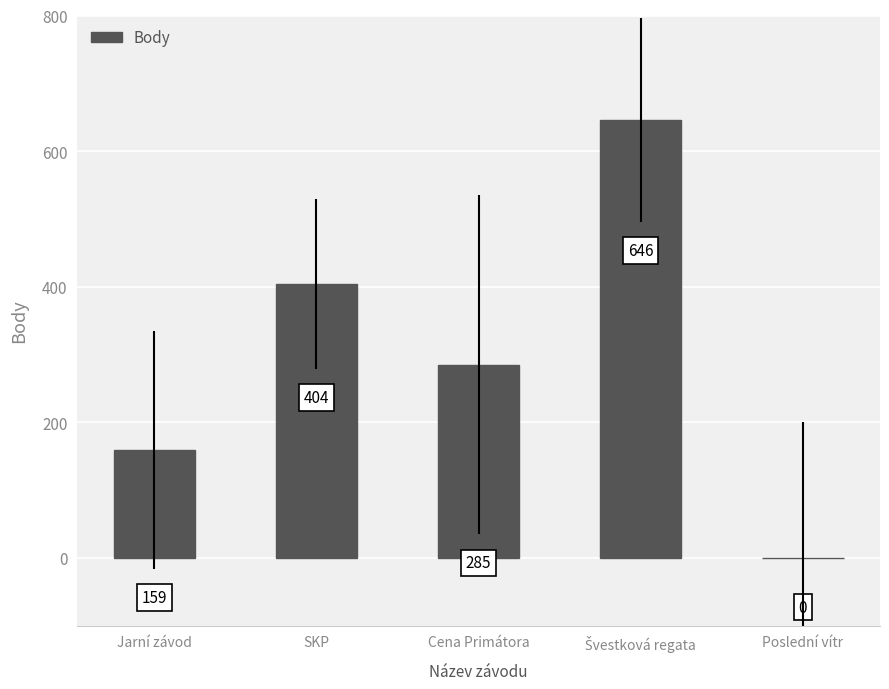

Reading left to right, transcribe all the data shown in this chart.

159	404	285	646	0